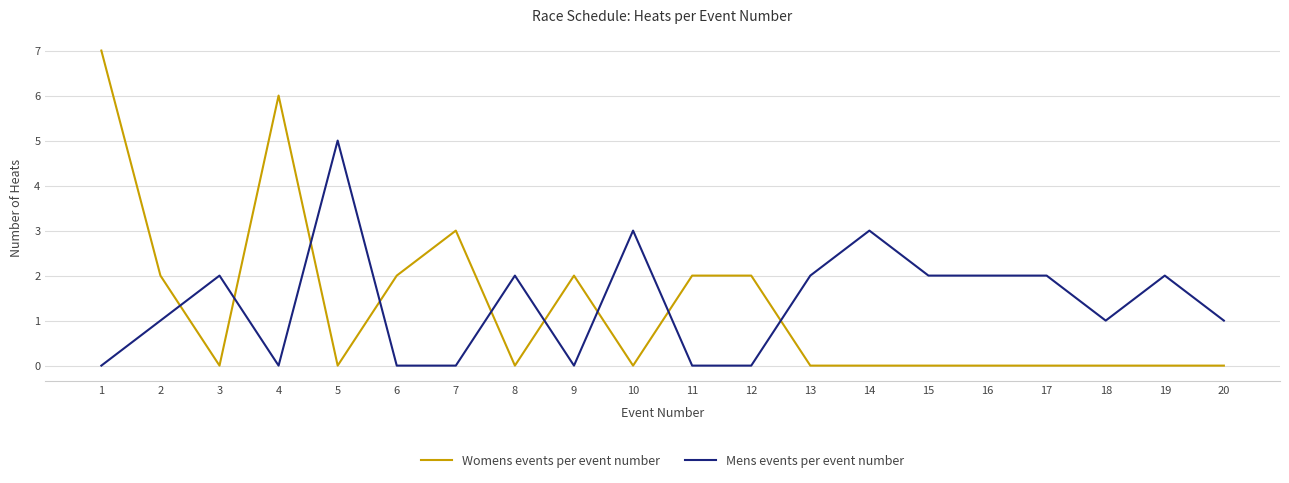

How many times do Mens events per event number and Womens events per event number cross each other?

9